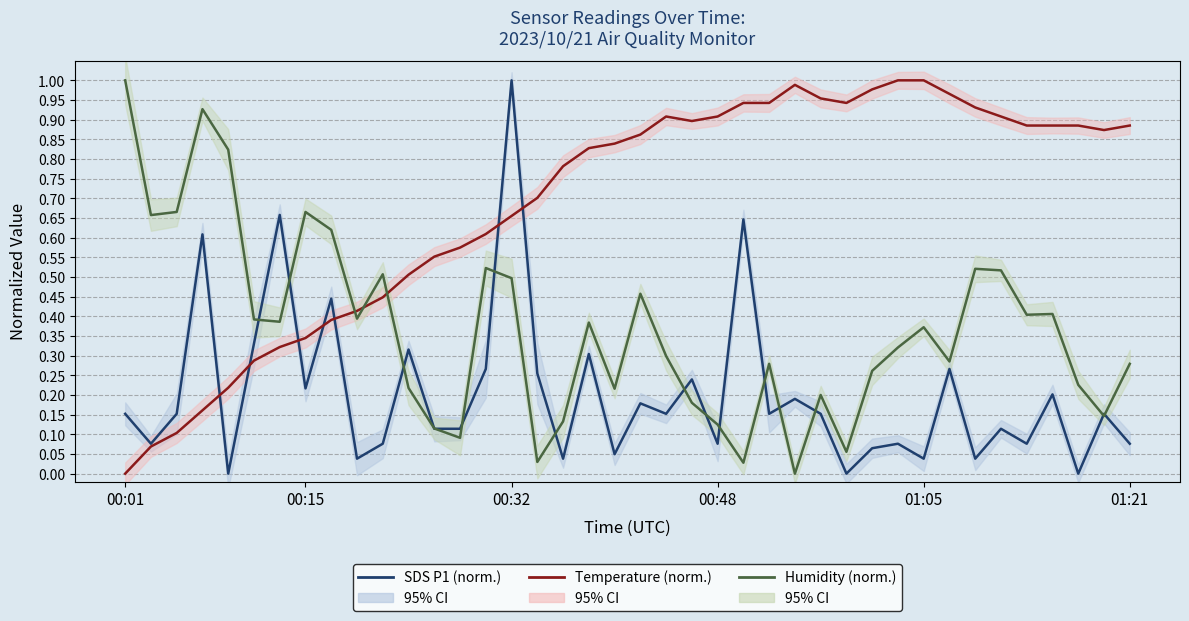

What are all the series names shown in the legend?

SDS P1 (norm.), Temperature (norm.), Humidity (norm.)